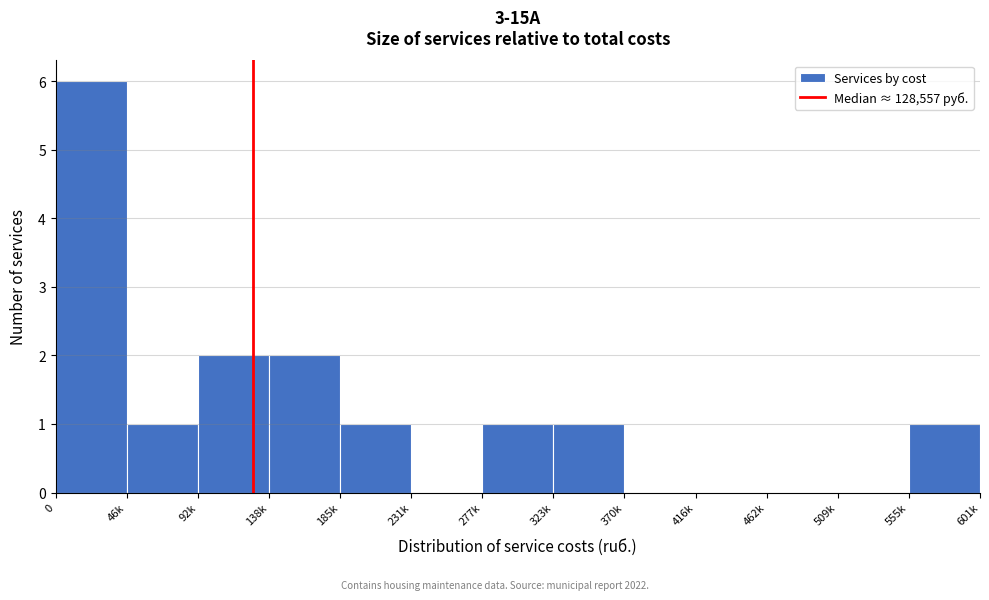

Reading left to right, list all the values displayed in this chart.

0=6	46k=1	92k=2	138k=2	185k=1	231k=0	277k=1	323k=1	370k=0	416k=0	462k=0	509k=0	555k=1